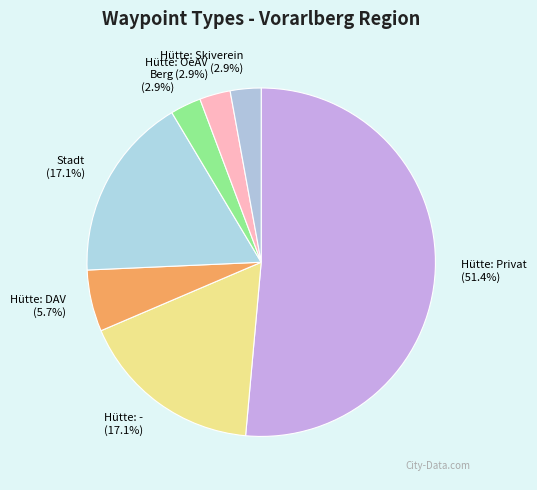

True or false: Hütte: DAV accounts for 1% of the total.

False